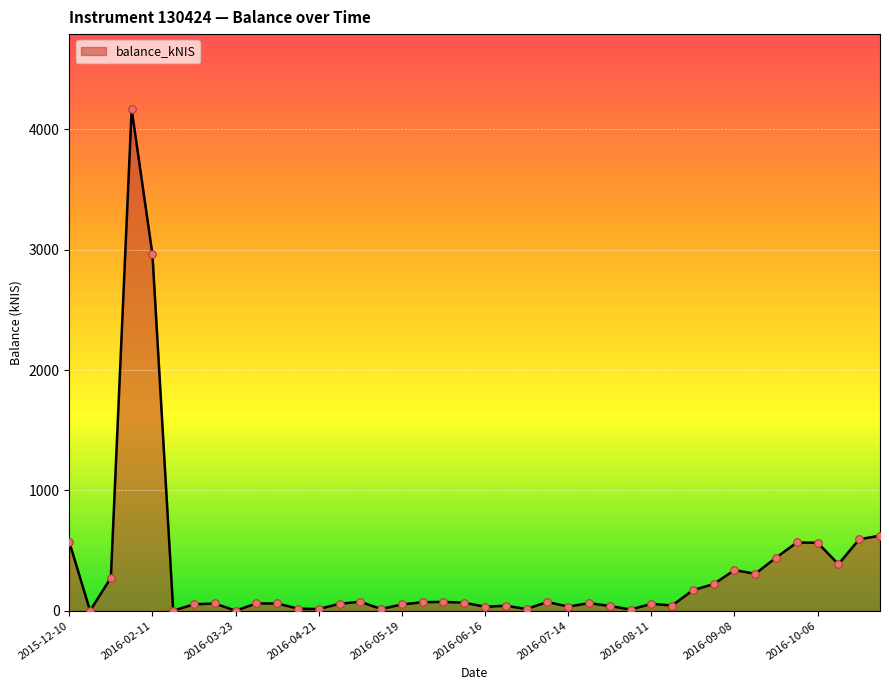

What is the difference between the maximum and minimum values?

4167.4